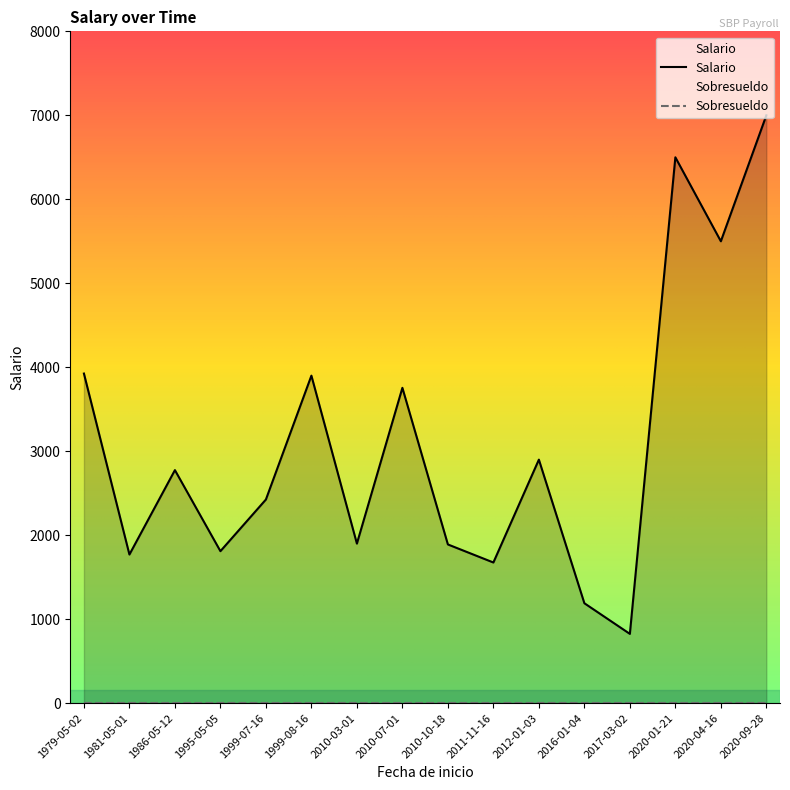

List the series in order of their peak value, highest first.

Salario, Sobresueldo